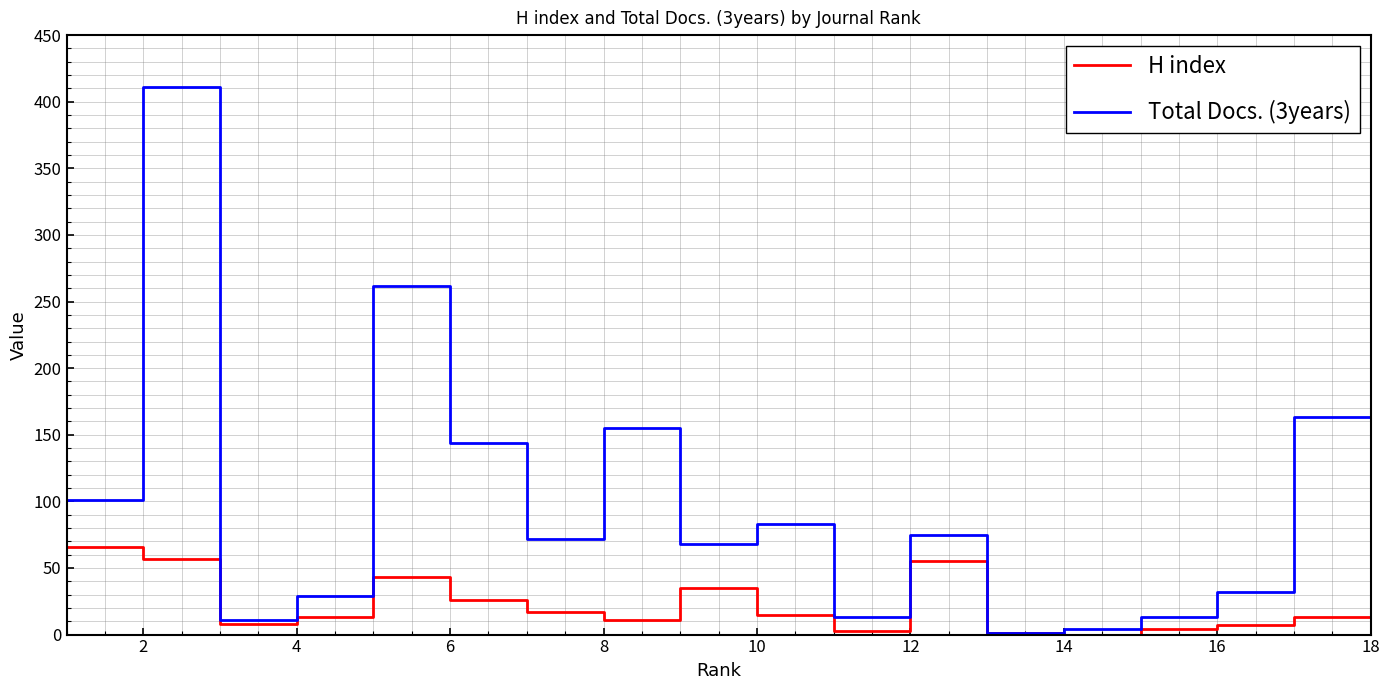

Which series has the largest total across all categories?

Total Docs. (3years)